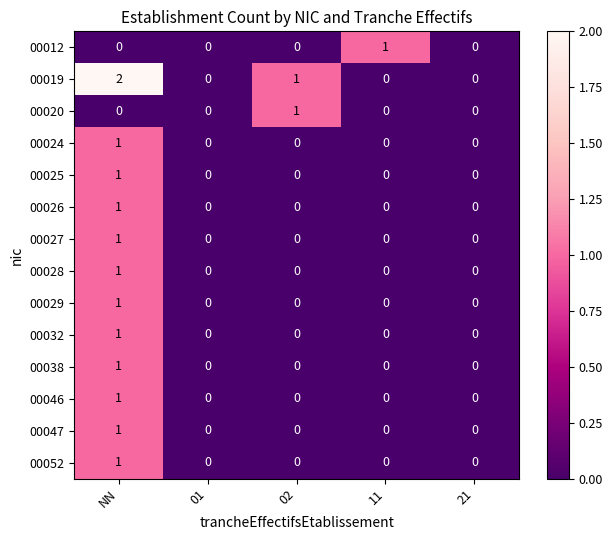

The 00032 series shows 0 at 11. True or false?

True